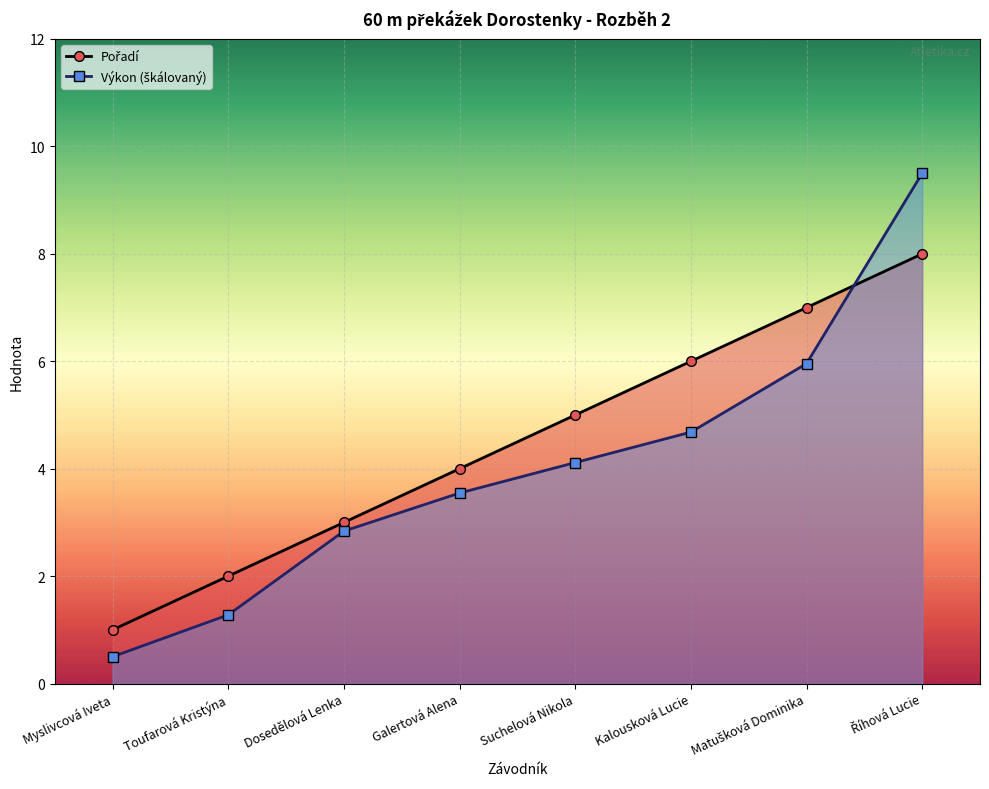

What is the value of the Výkon (škálovaný) point at the 3rd from the left?

2.8